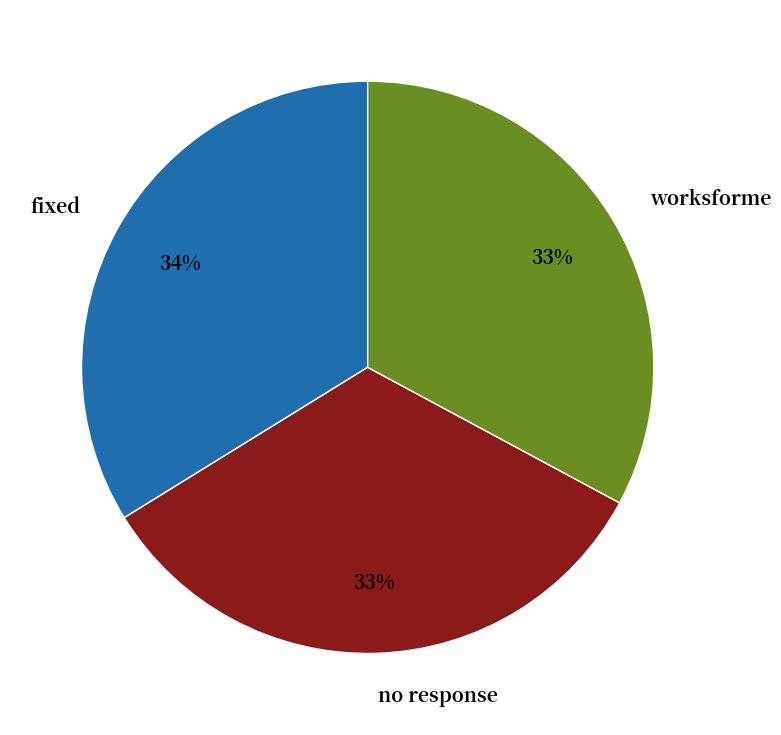

True or false: no response accounts for 33% of the total.

True